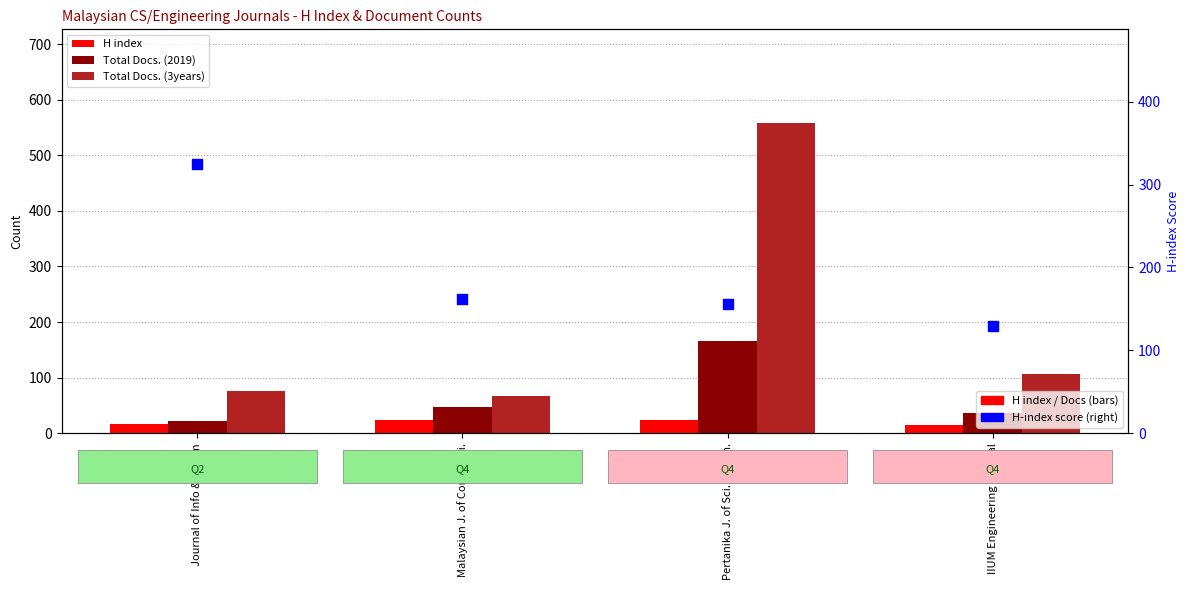

At how many categories does at least one series exceed 304?

2